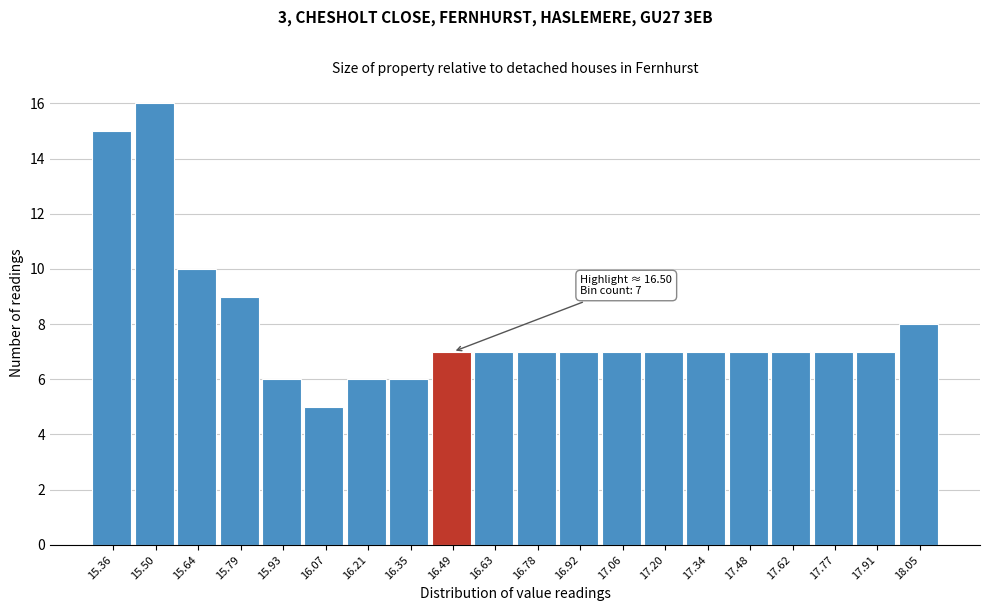

Over which range of the x-axis is the bar tallest?

15.44 to 15.58